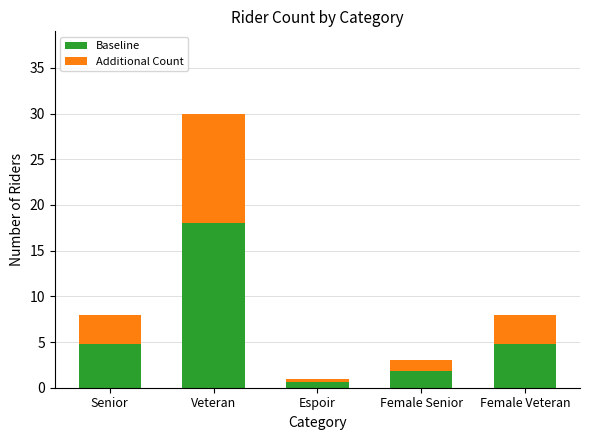

What is the difference between the maximum and minimum values in the Baseline series?

17.4